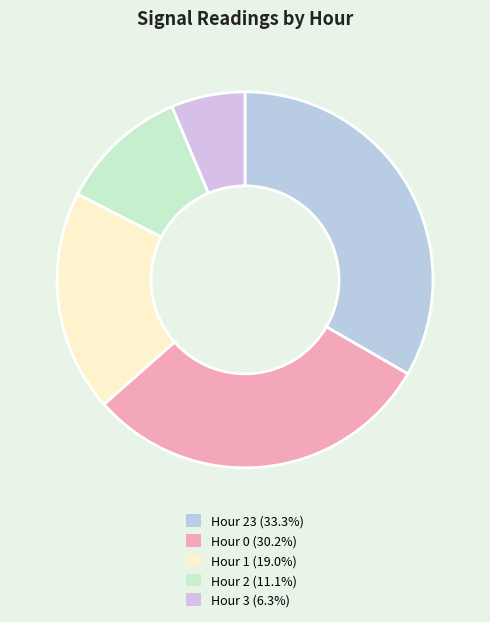

Count the number of slices in the pie.

5